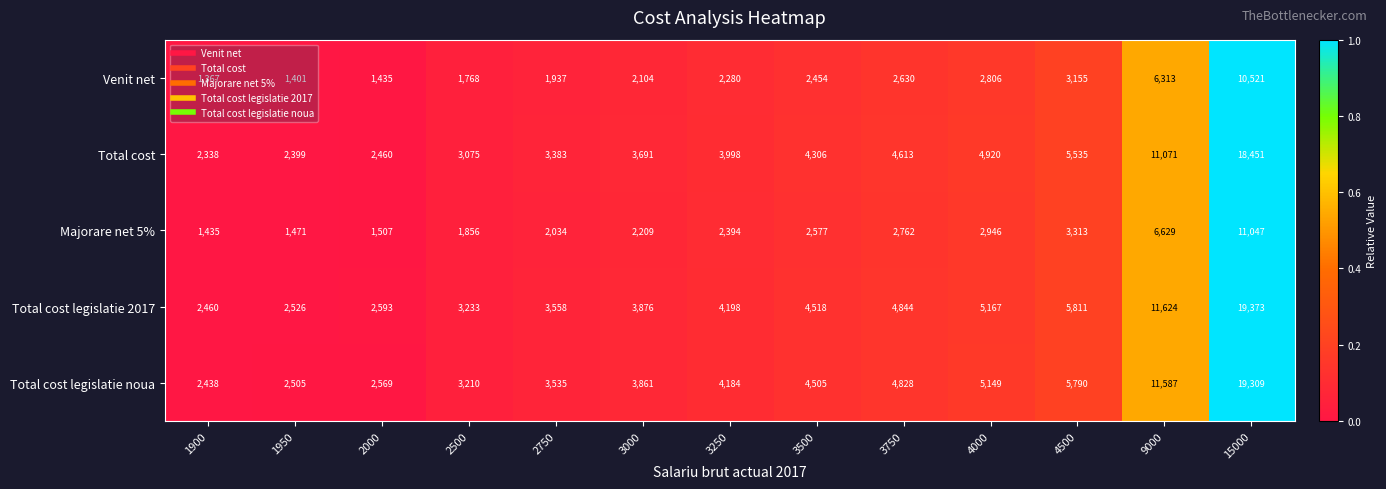

What is the total value across all series at 2500?

13142